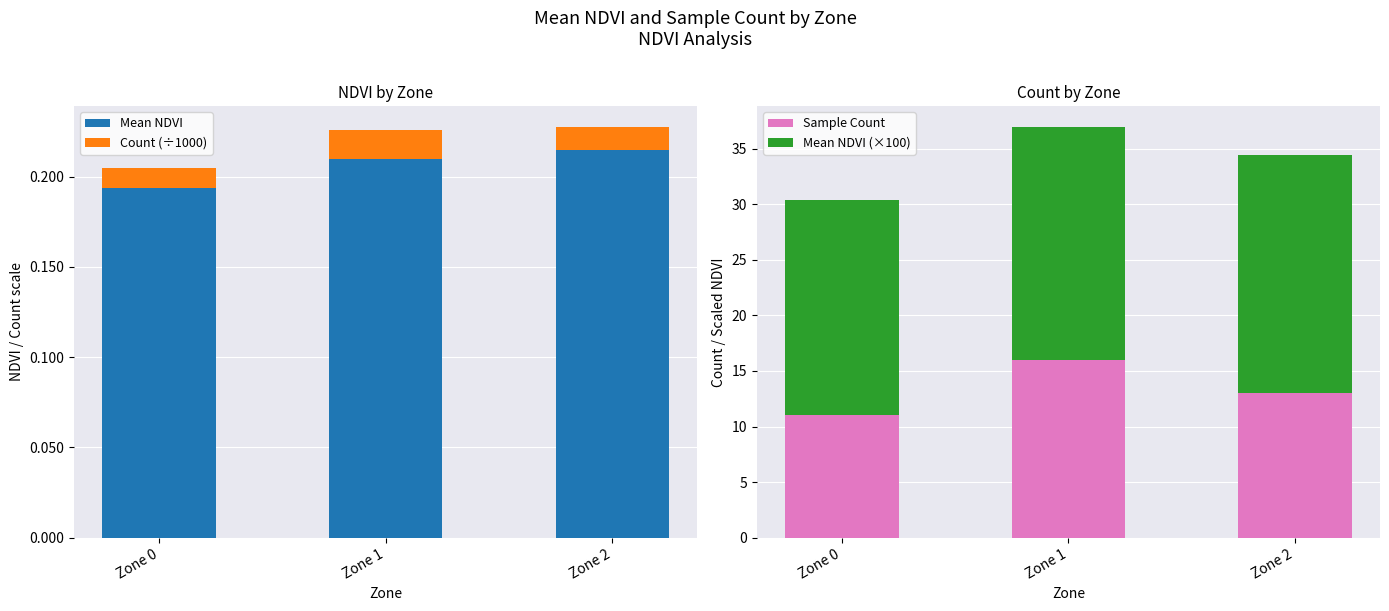

What are all the series names shown in the legend?

Mean NDVI, Count (÷1000), Sample Count, Mean NDVI (×100)